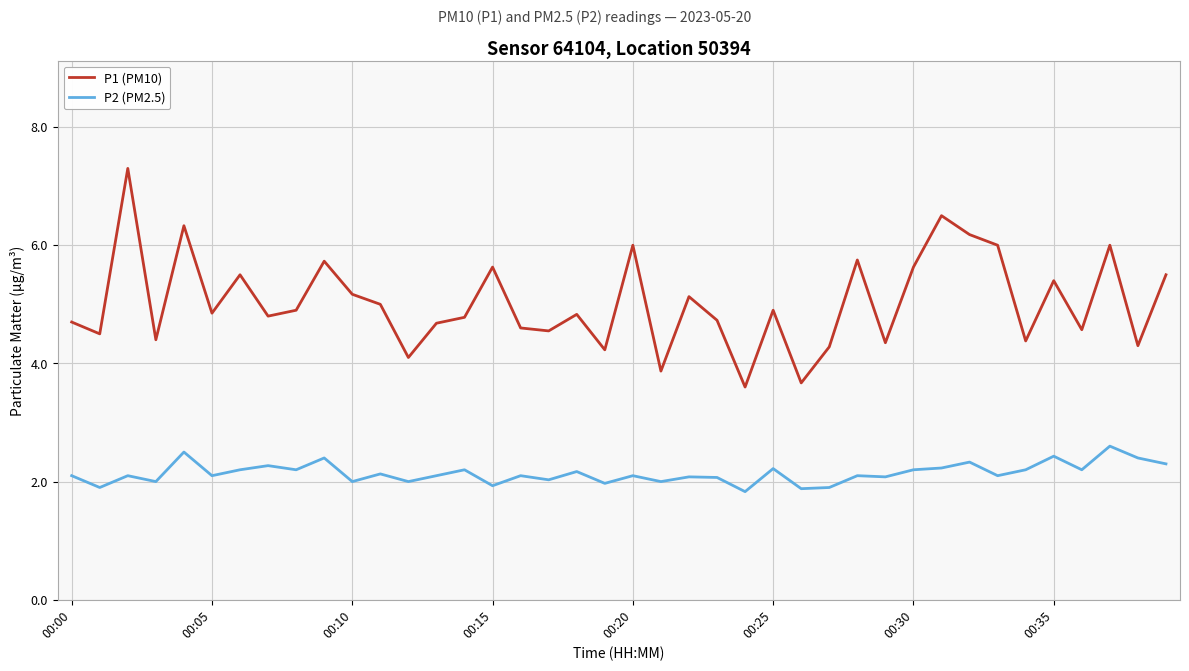

How many values in the P1 (PM10) series exceed 4?

37